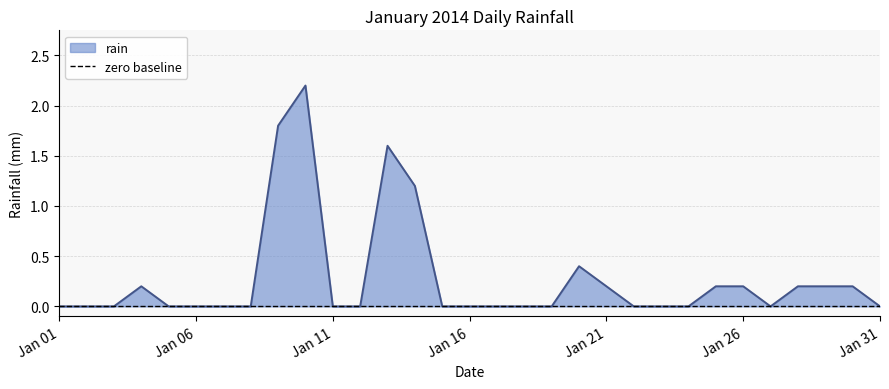

Does the chart display data point markers on the line(s)?

No